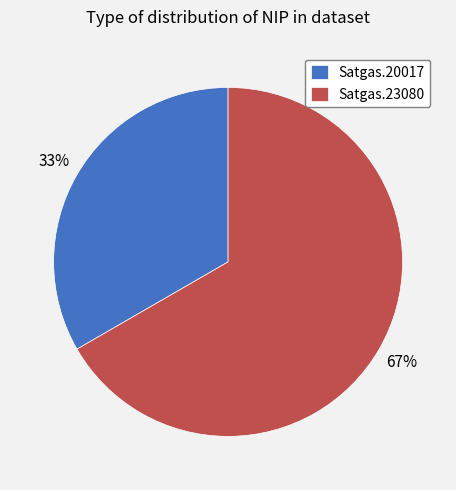

What percentage is the Satgas.20017 slice, to the nearest percent?

33%